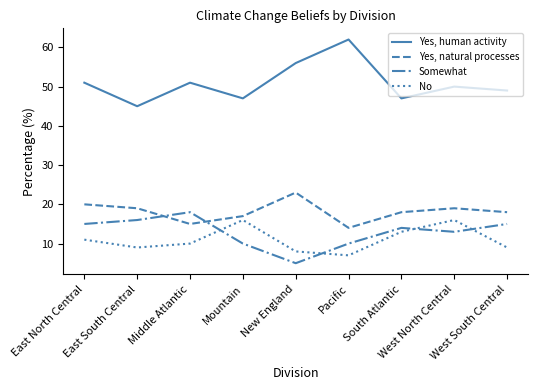

What is the sum of all Somewhat values?

116